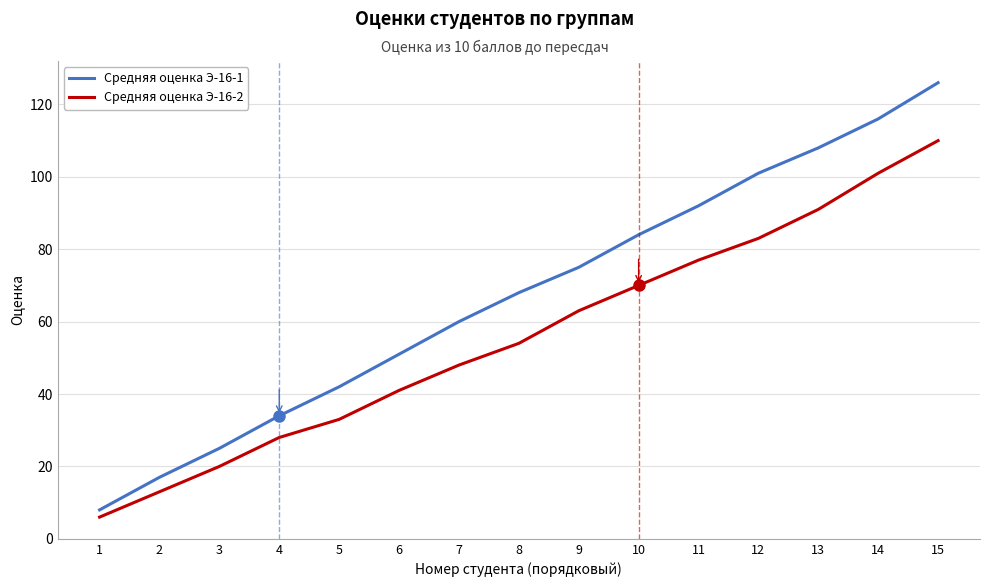

At which label is Средняя оценка Э-16-2 closest to 58?

8